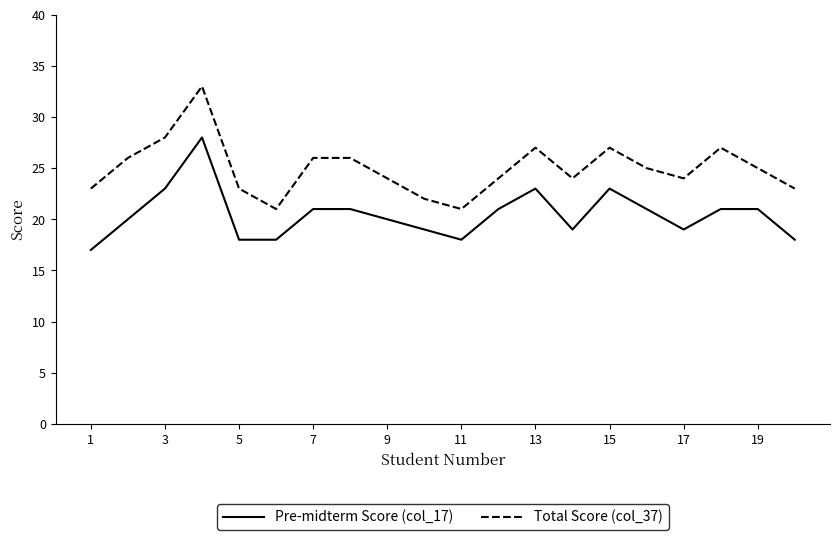

Reading right to left, what are all the values shown in this chart?

Pre-midterm Score (col_17): 18	21	21	19	21	23	19	23	21	18	19	20	21	21	18	18	28	23	20	17
Total Score (col_37): 23	25	27	24	25	27	24	27	24	21	22	24	26	26	21	23	33	28	26	23